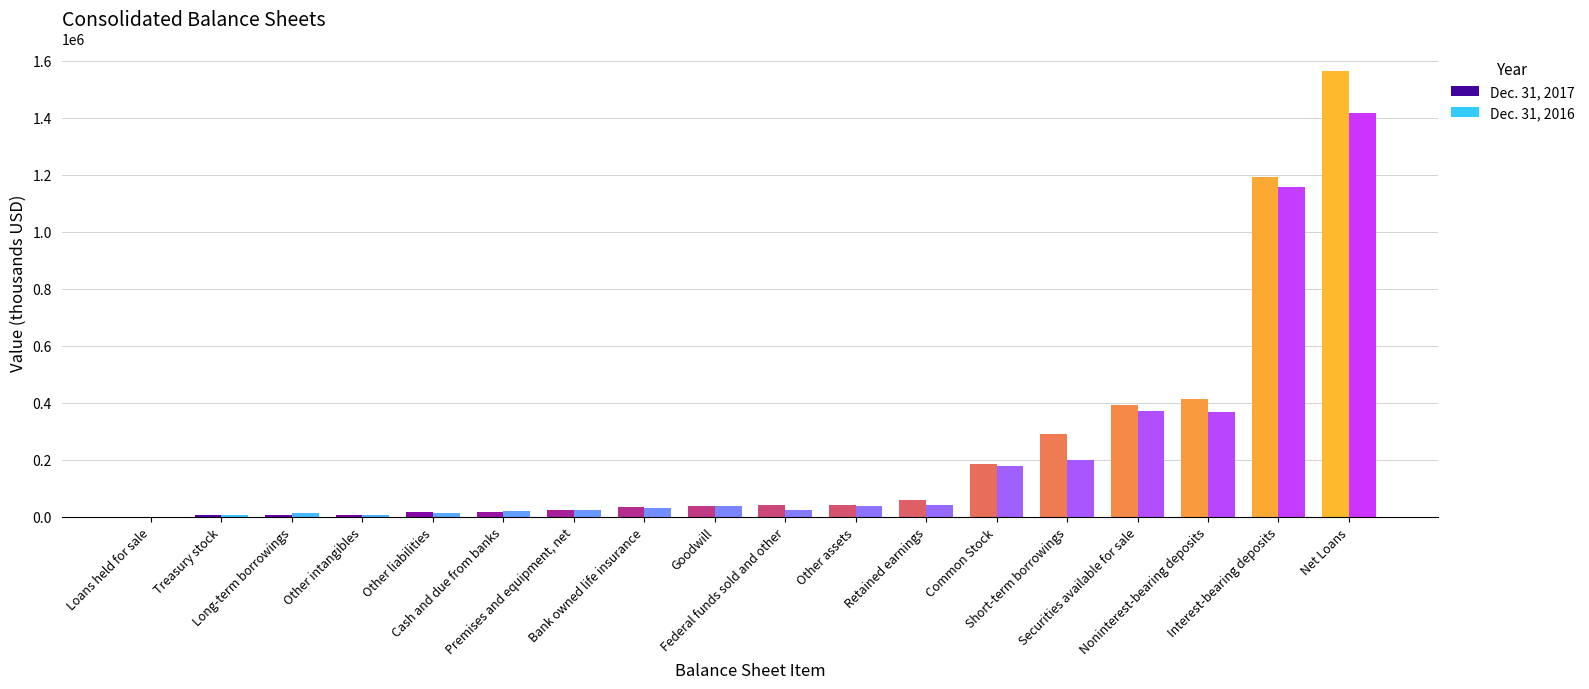

What is the greatest value displayed?

1565066